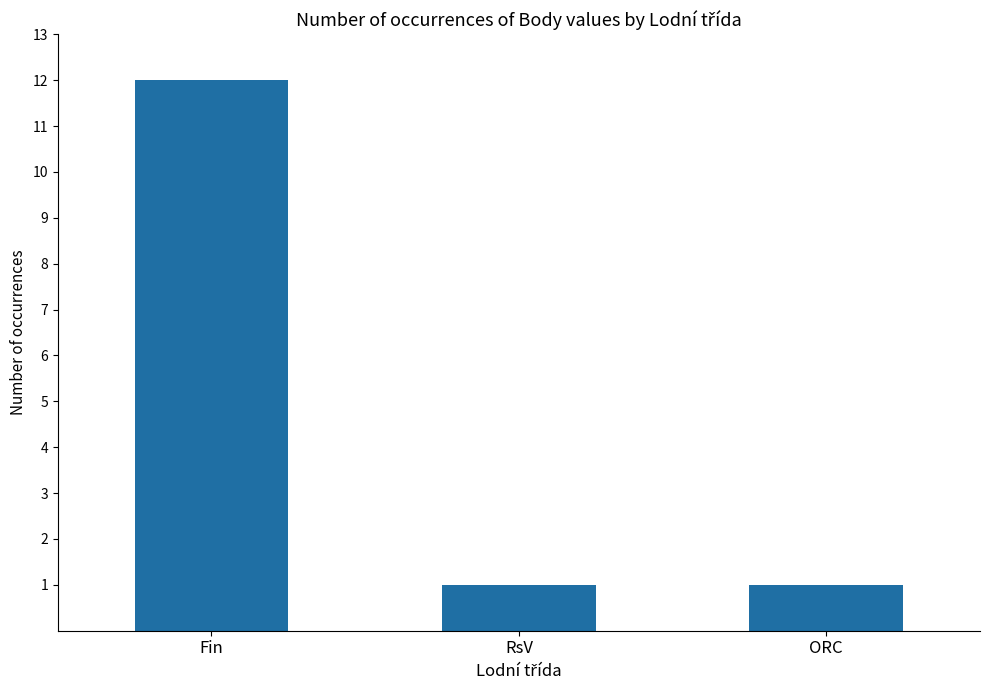

The chart shows a value of 12 at Fin. True or false?

True